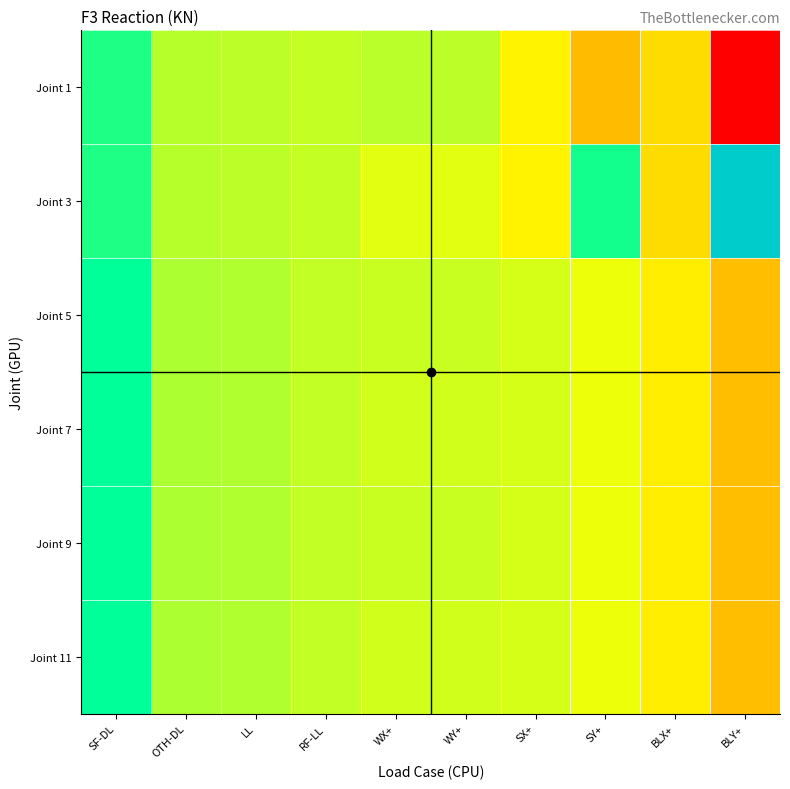

Which series has the largest total across all categories?

Joint 3